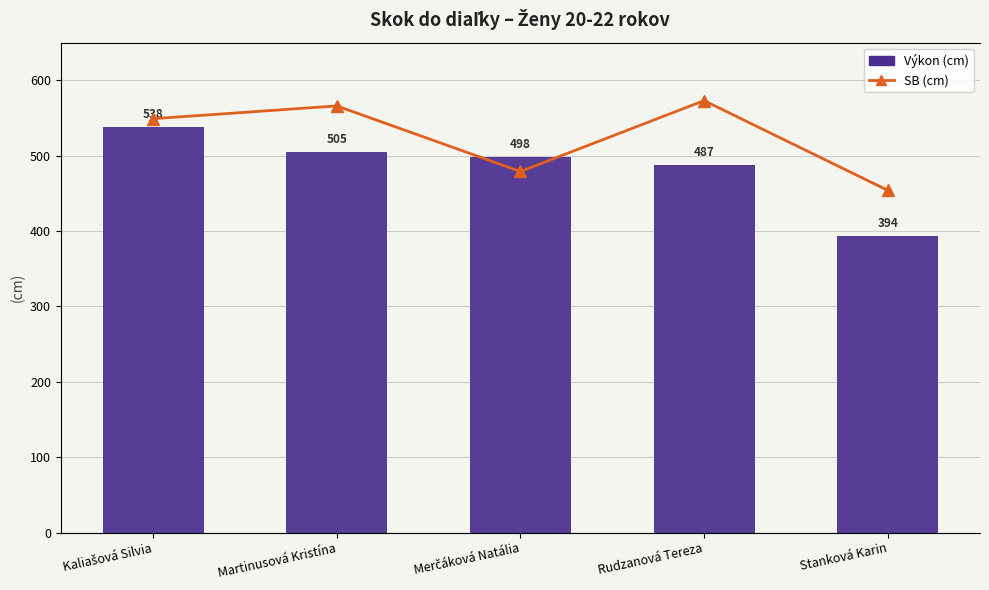

Reading left to right, extract all data points from this chart.

Výkon: Kaliašová Silvia=538	Martinusová Kristína=505	Merčáková Natália=498	Rudzanová Tereza=487	Stanková Karin=394
SB: Kaliašová Silvia=549	Martinusová Kristína=566	Merčáková Natália=479	Rudzanová Tereza=573	Stanková Karin=454